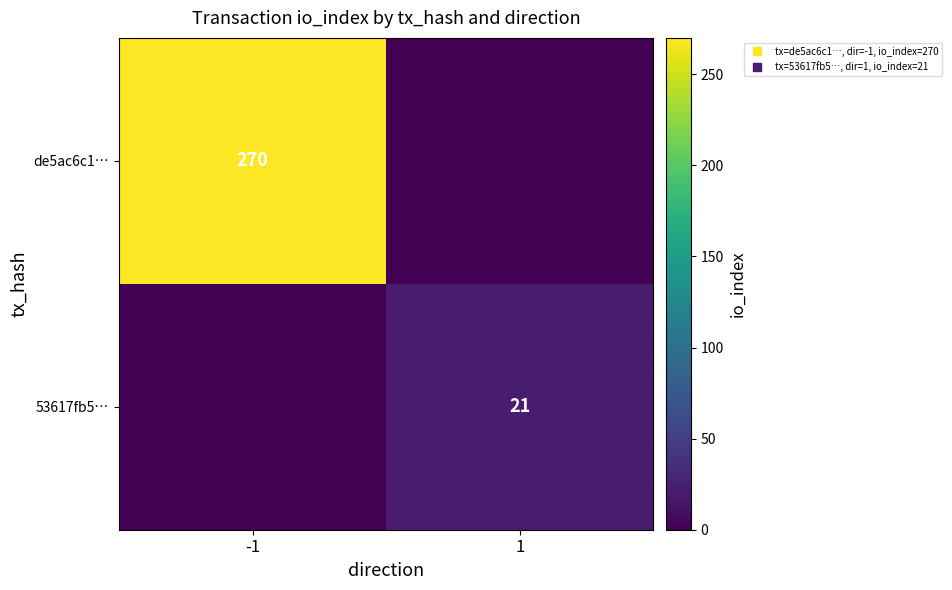

What is the difference between the maximum and minimum values in the de5ac6c1… series?

270